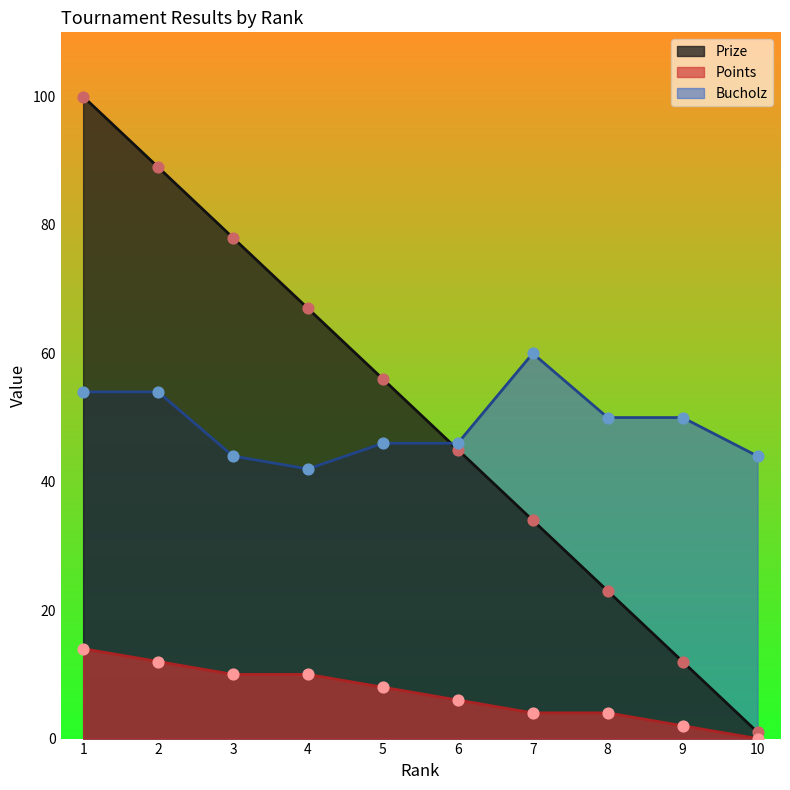

Which series reaches the minimum Y coordinate?

Points